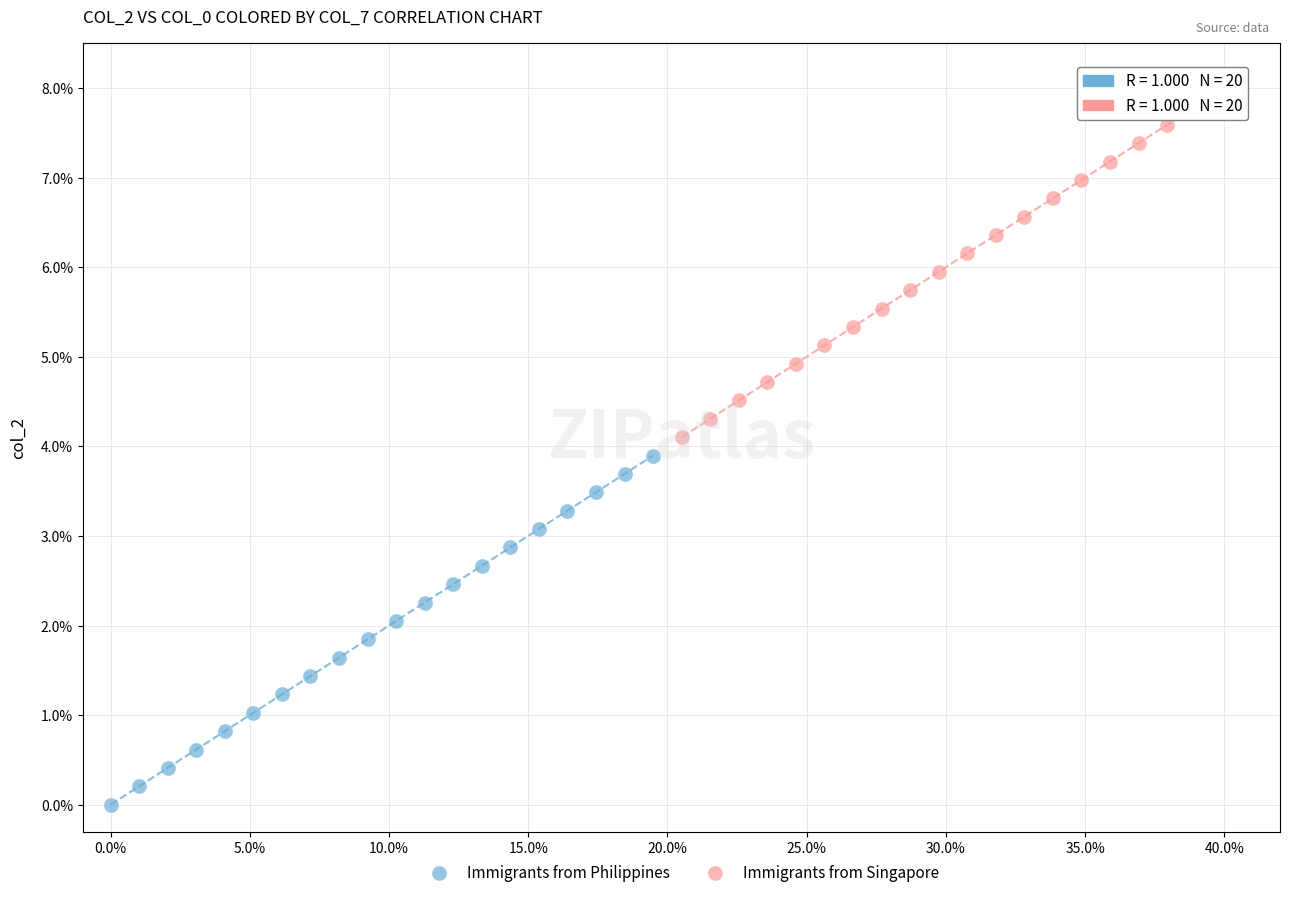

Which series reaches the minimum Y coordinate?

Immigrants from Philippines